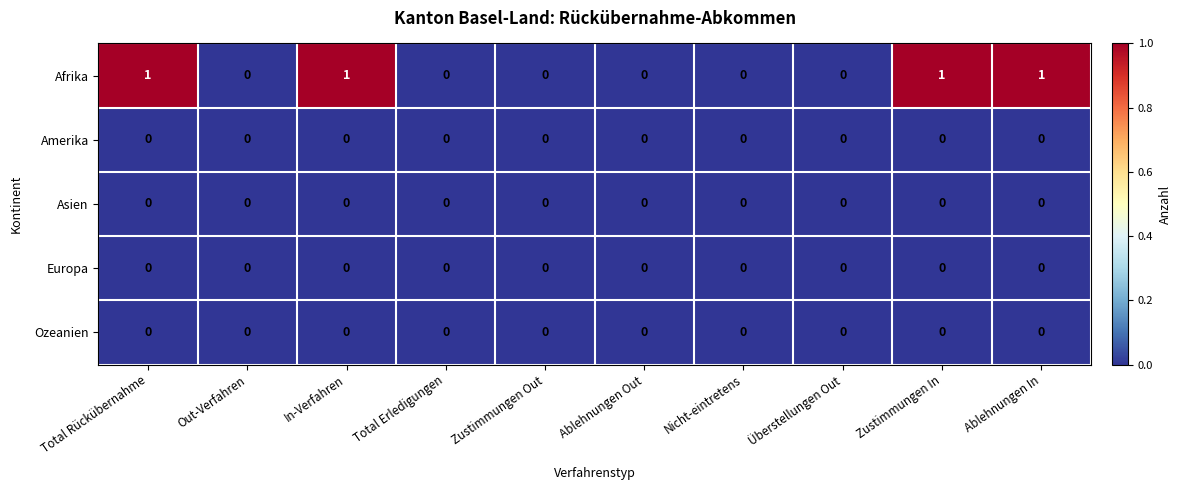

The Ozeanien series shows 0 at Überstellungen Out. True or false?

True